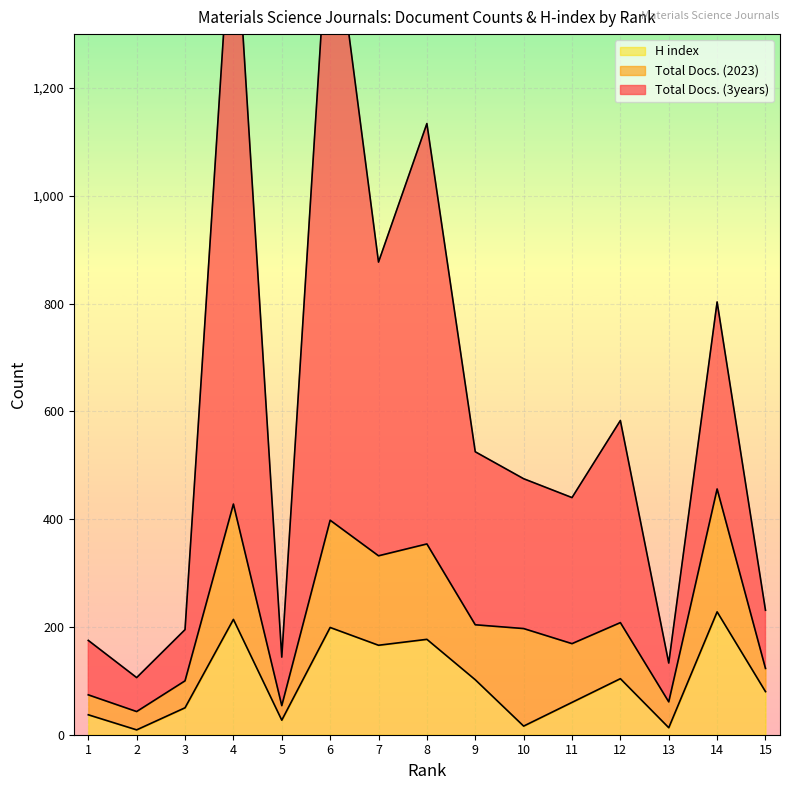

What is the sum of the H index values at 7 and 8?

343